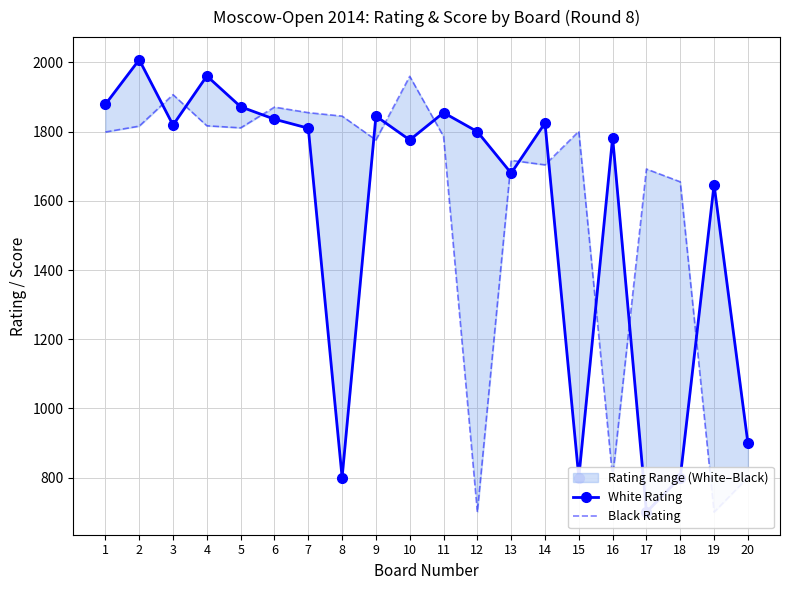

What is the difference between the maximum and second lowest values in the Black Rating series?

1260